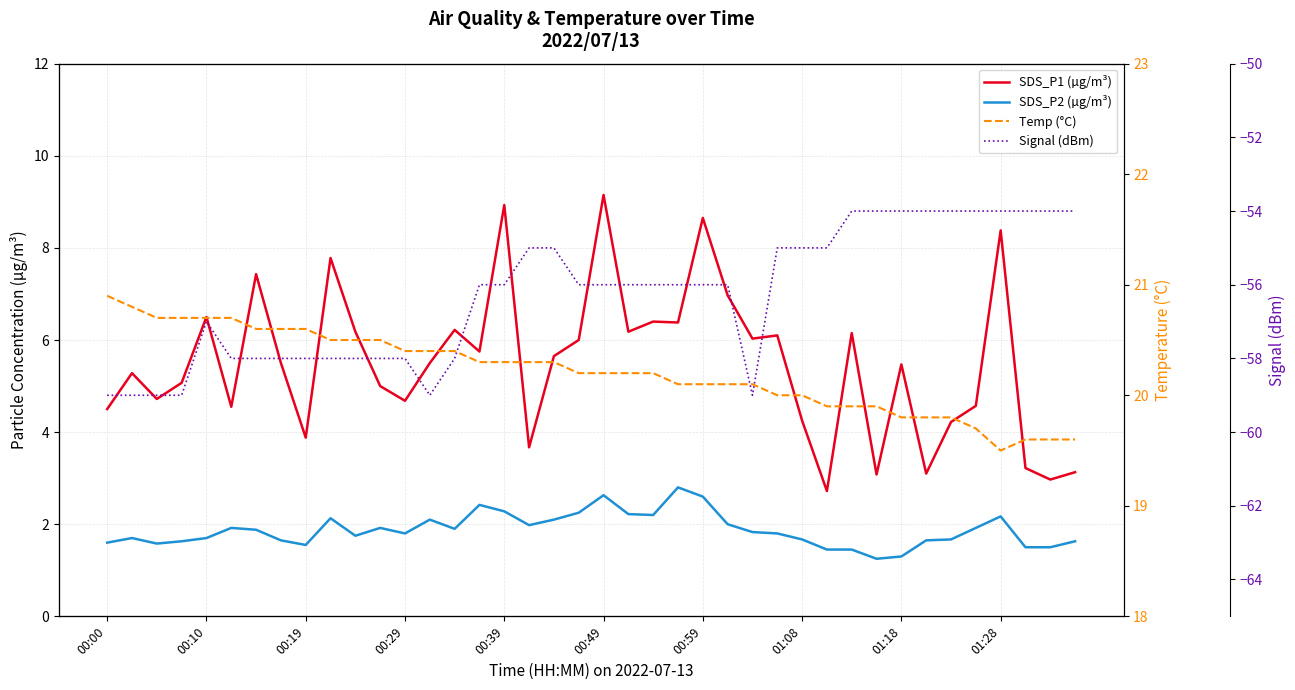

True or false: SDS_P2 (µg/m³) has a value of 1.1 at 00:29.

False